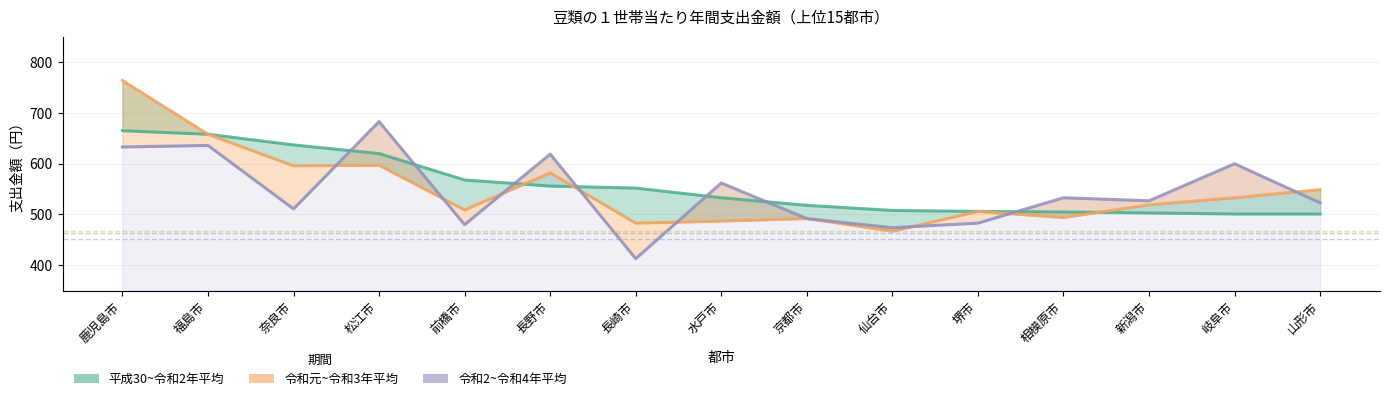

What is the label of the 9th point from the right?

長崎市